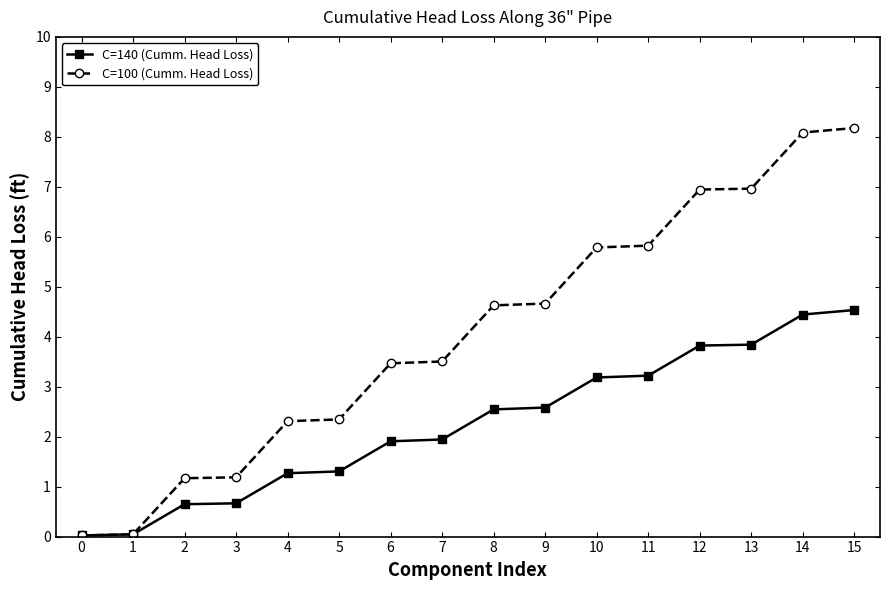

Rank the series by their average value, from lowest to highest.

C=140 (Cumm. Head Loss), C=100 (Cumm. Head Loss)